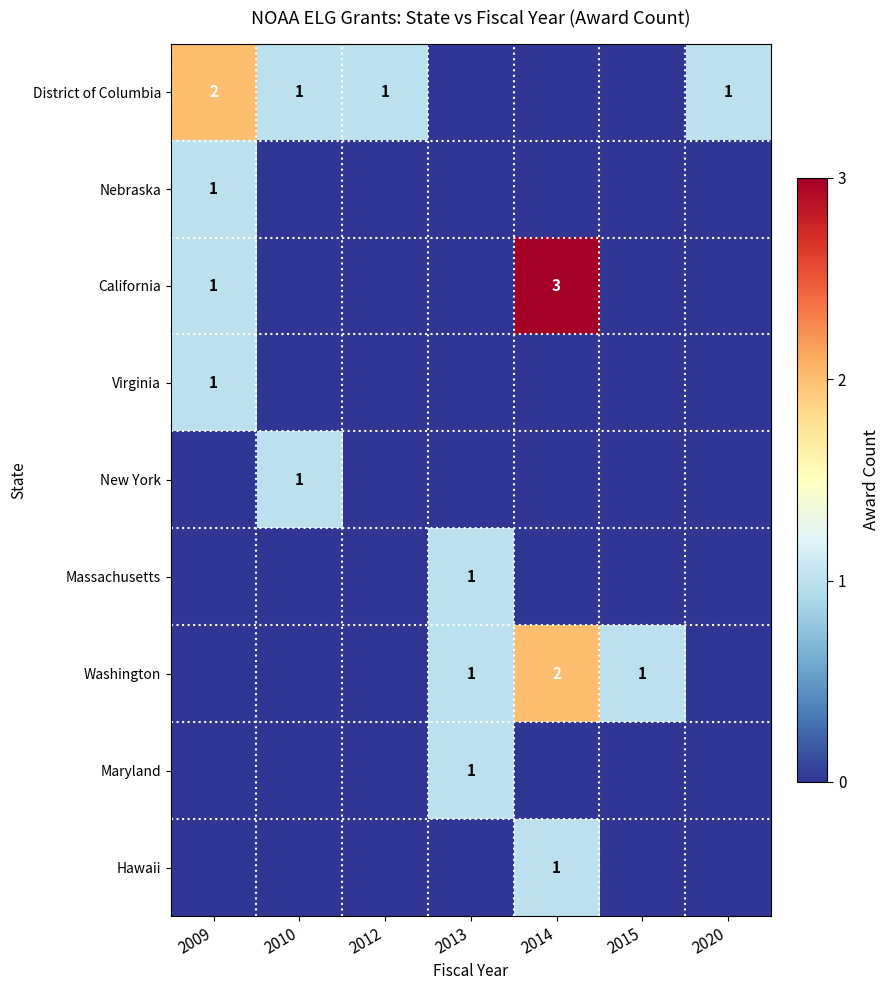

Is it true that California equals 3 at 2014?

True